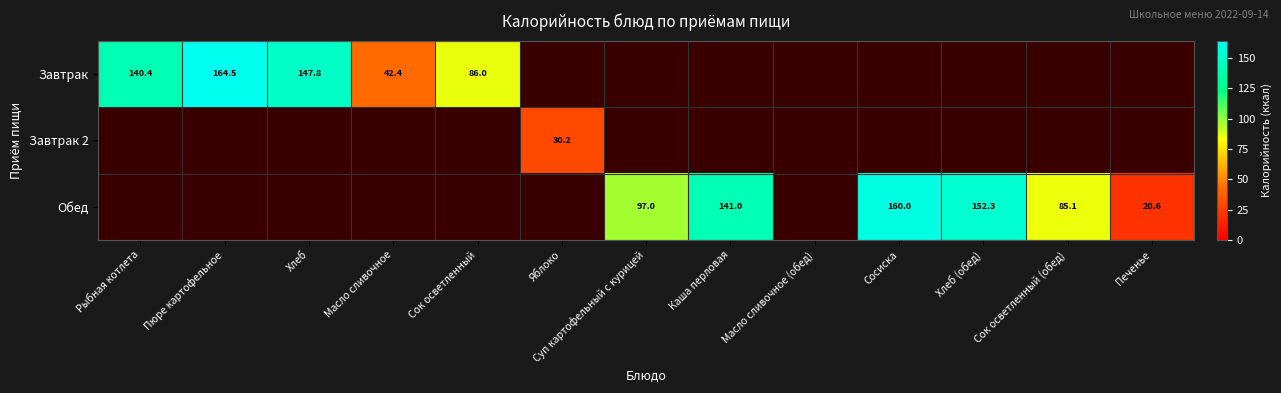

What is the minimum value shown in the chart?

20.6